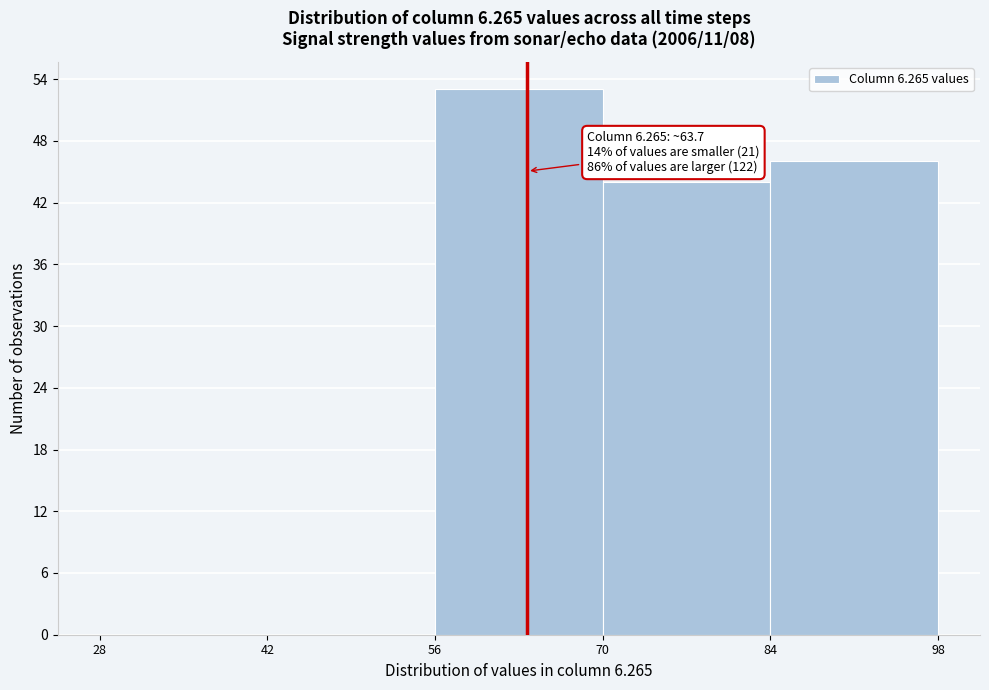

Over which range of the x-axis is the bar tallest?

56 to 70